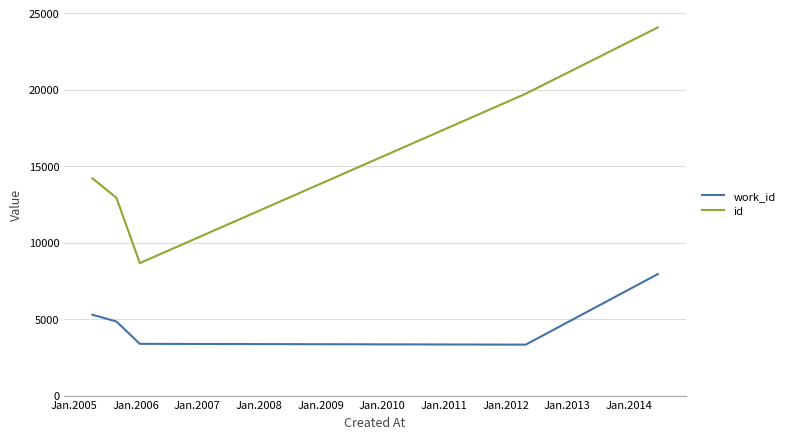

What is the difference between the maximum and second lowest values in the id series?

11135